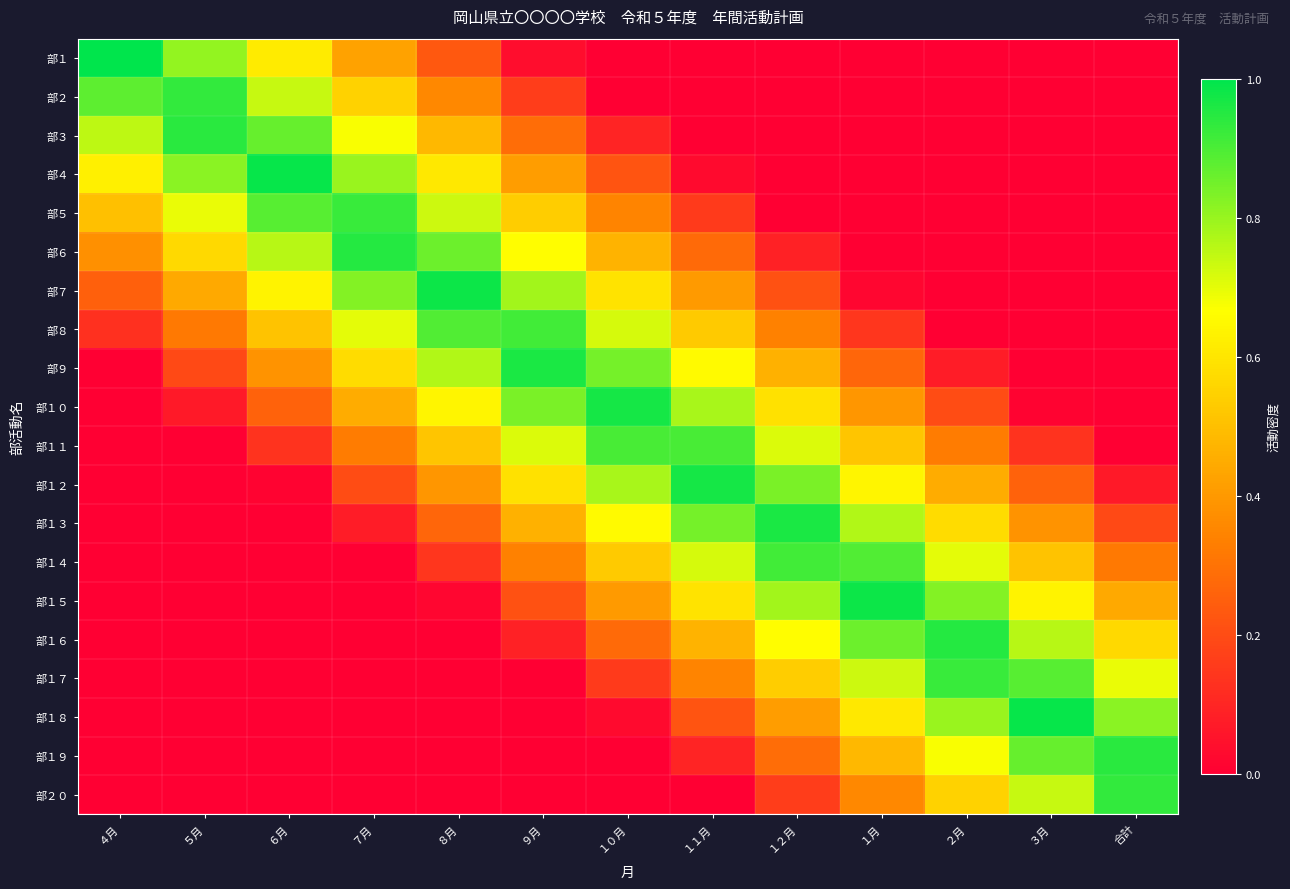

At how many categories does at least one series exceed 0?

13